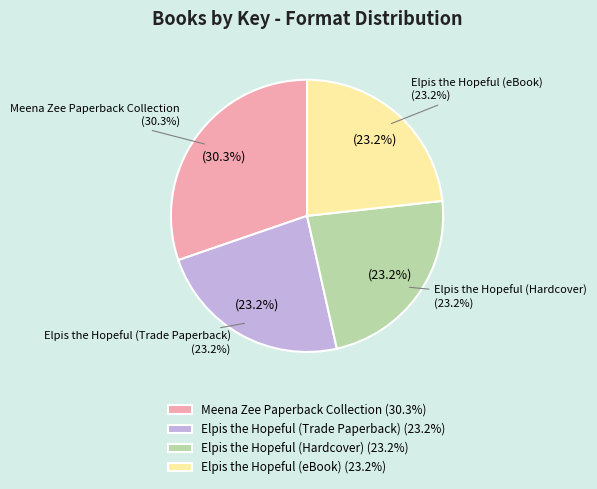

Combined, what portion of the pie is Elpis the Hopeful (Hardcover) and Elpis the Hopeful (eBook)?

46.5%